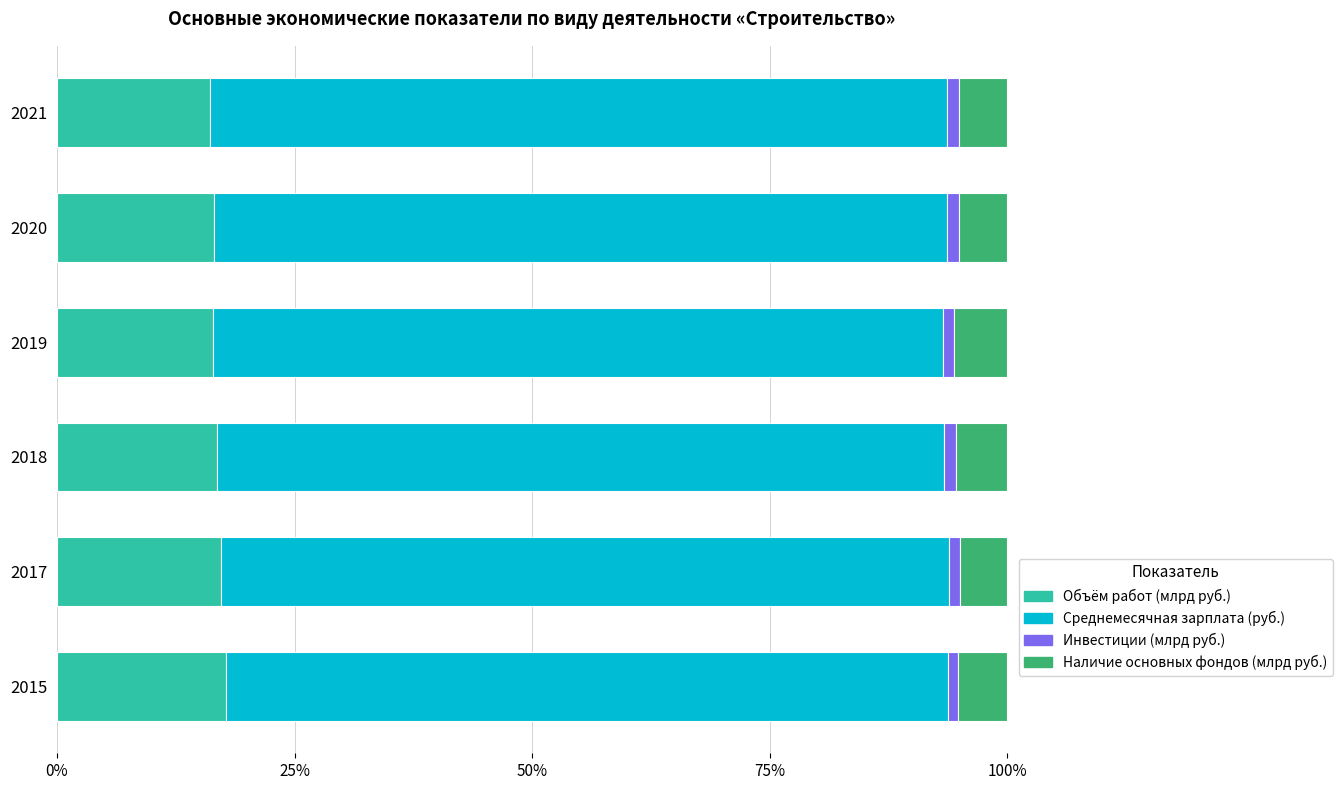

The Объём работ (млрд руб.) series shows 17.2 at 2017. True or false?

True